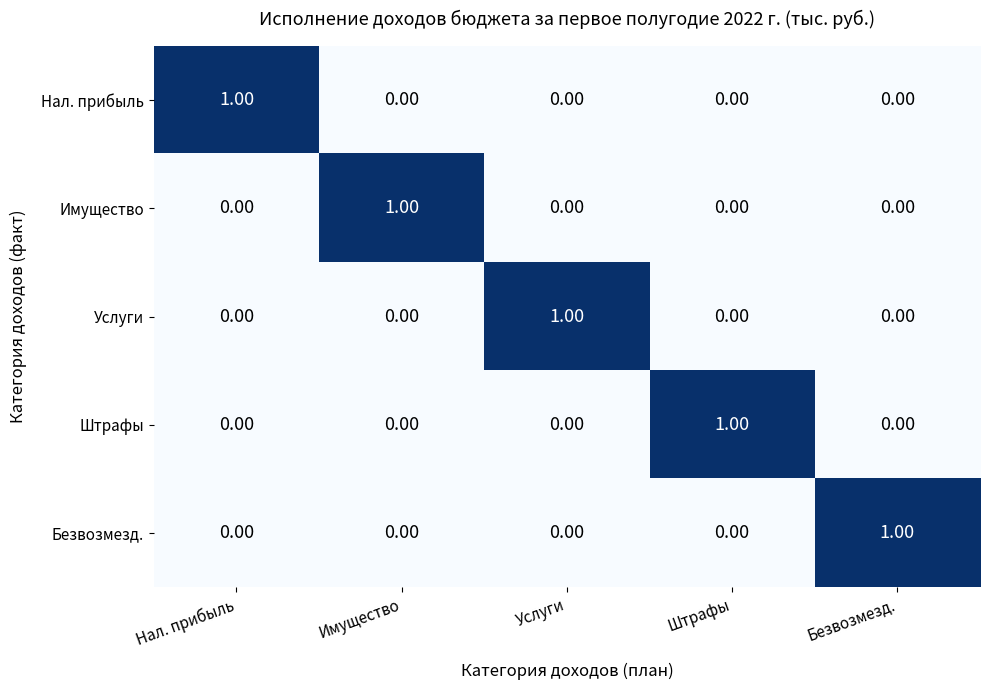

At how many categories does at least one series exceed 0?

5